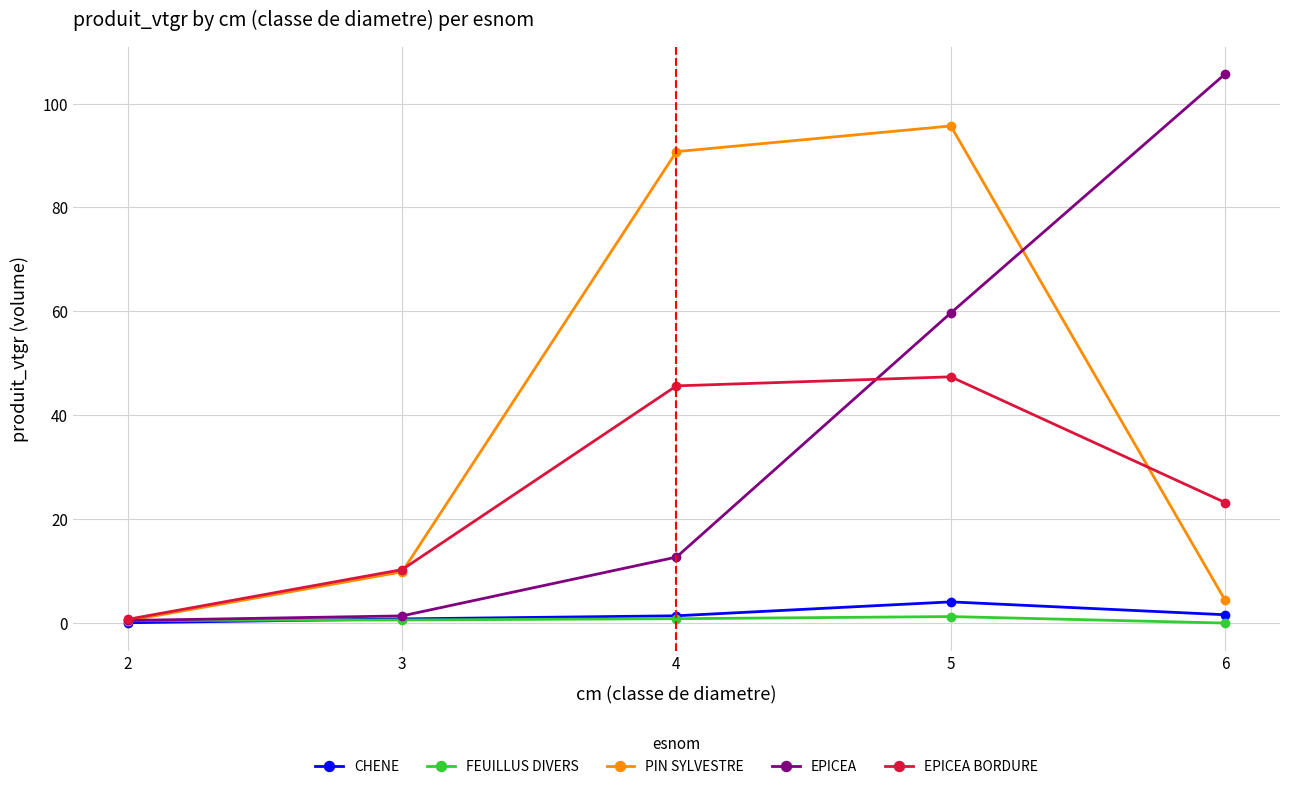

True or false: EPICEA has a value of 12.7 at 4.

True